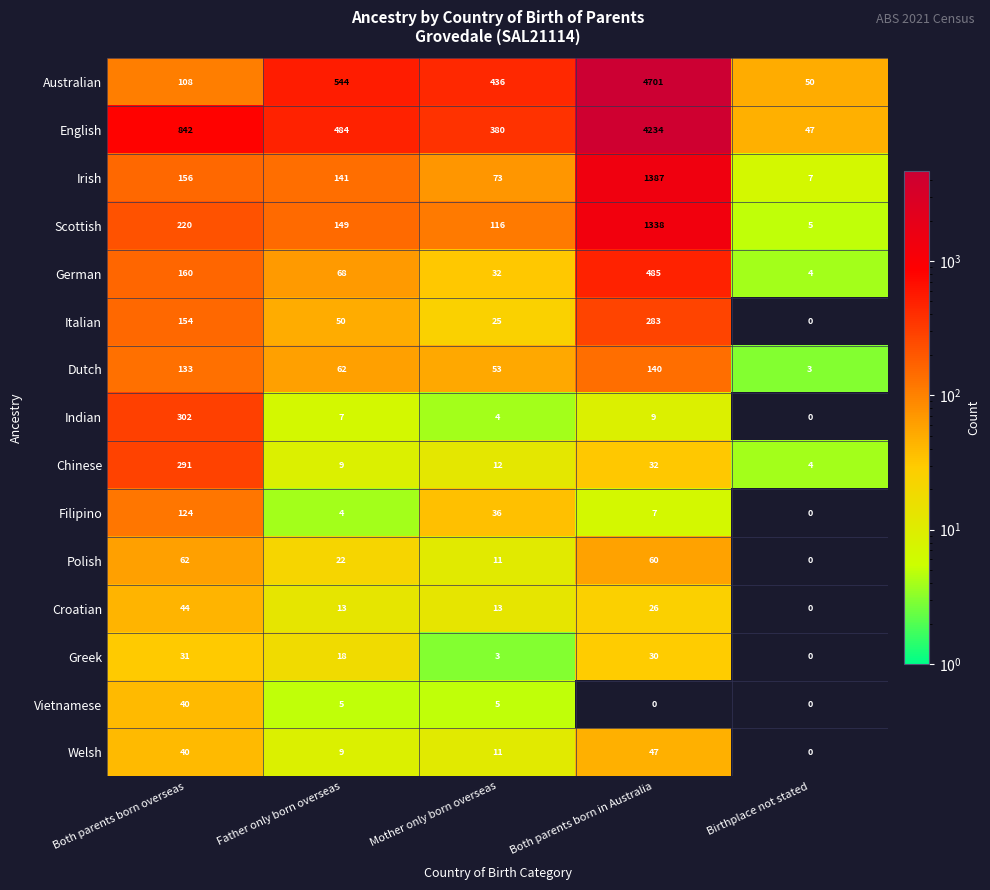

At how many categories does at least one series exceed 1678?

1